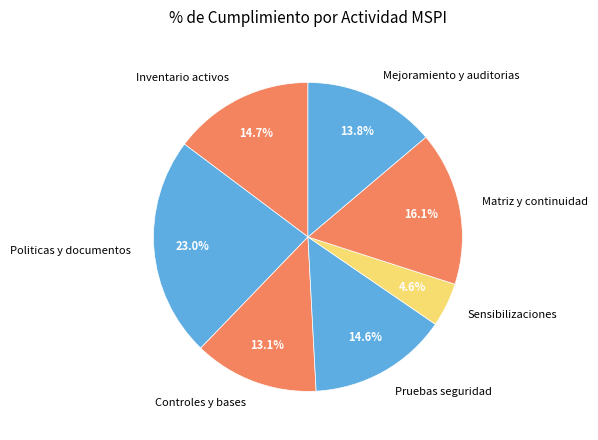

Which category has the biggest portion of the pie?

Politicas y documentos